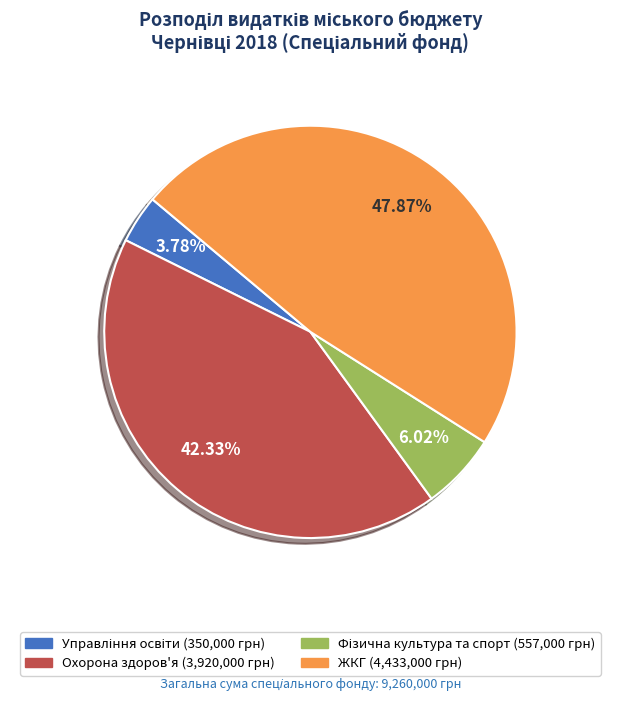

Is there any slice that represents more than half of the pie?

No